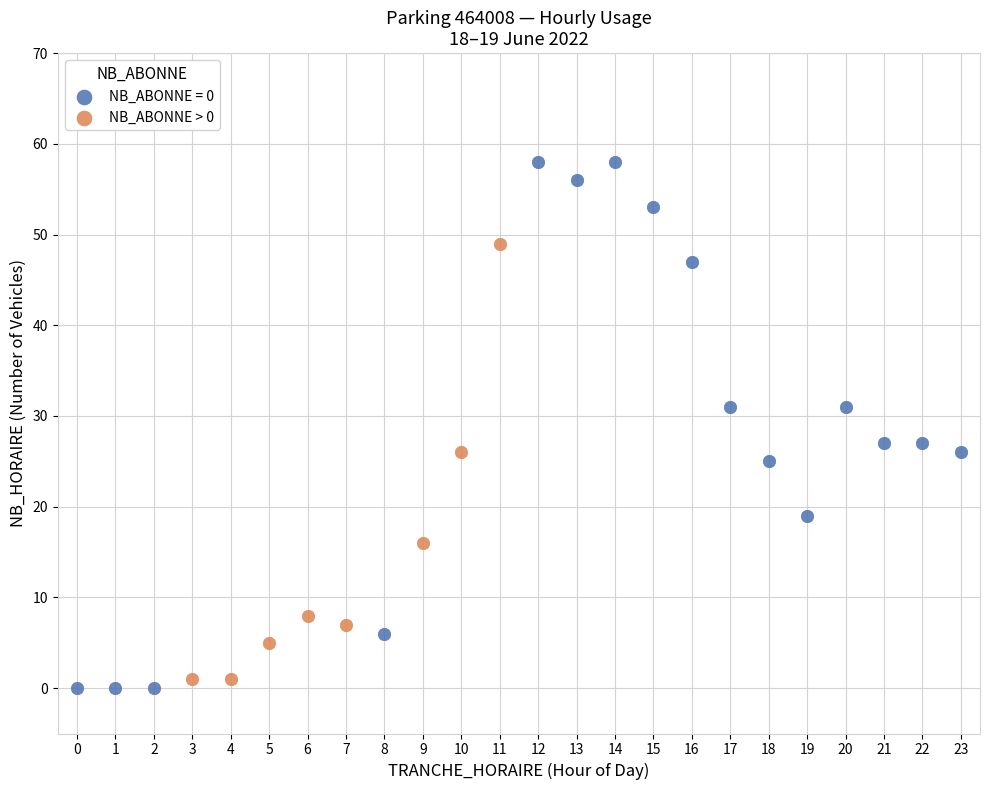

Which series contains the highest Y value?

NB_ABONNE = 0